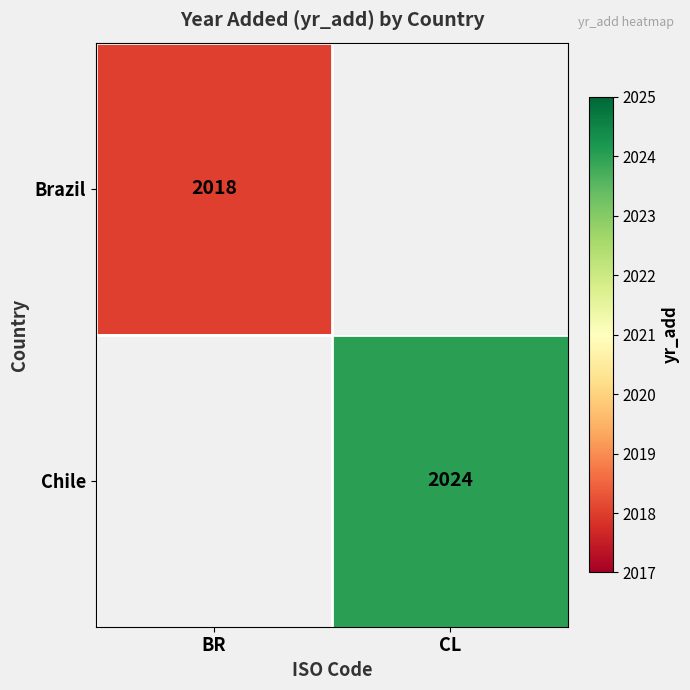

Is the value of Brazil at BR greater than the value of Chile at CL?

No